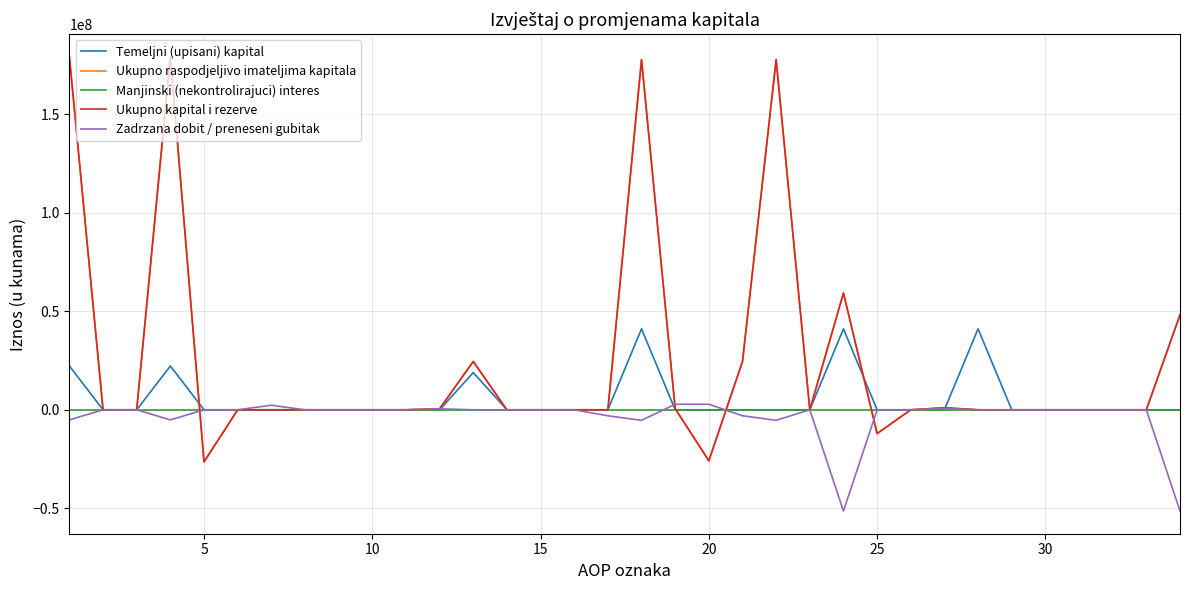

Is this an area chart (filled region under the line)?

No